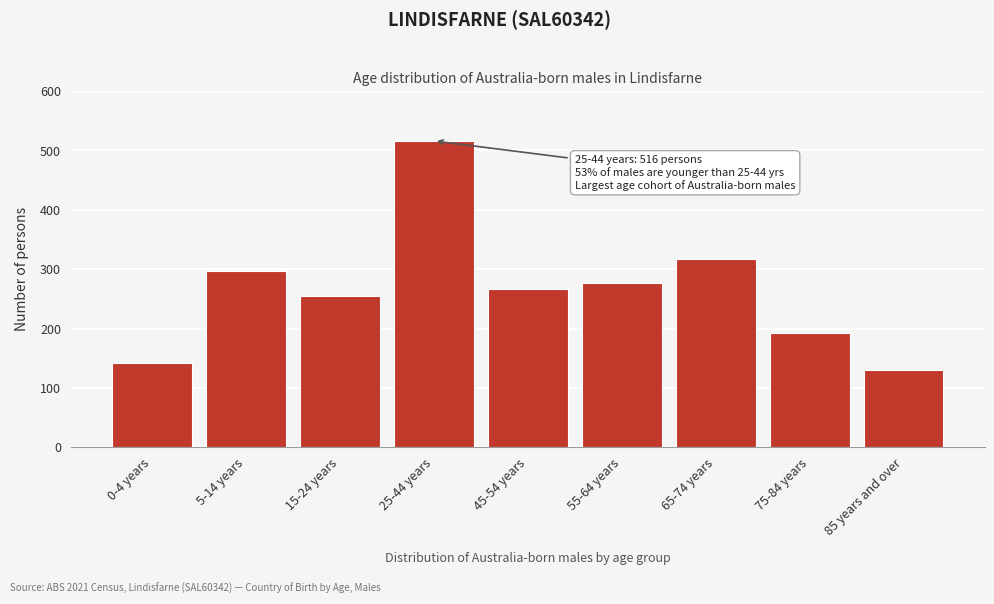

Reading right to left, transcribe all the data shown in this chart.

131	192	317	276	266	516	254	297	142